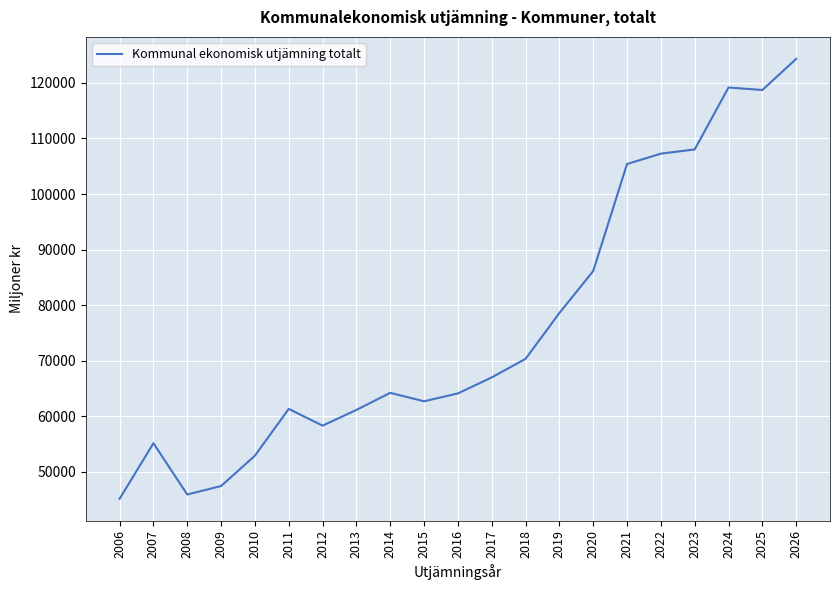

What is the smallest value displayed?

45165.0